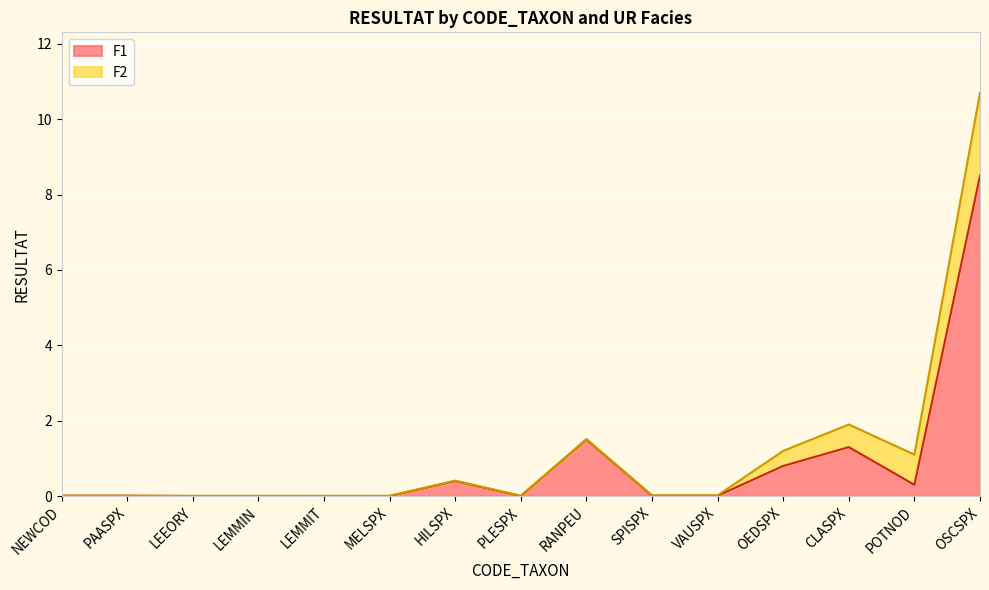

True or false: the data shows 1.5 at RANPEU.

True